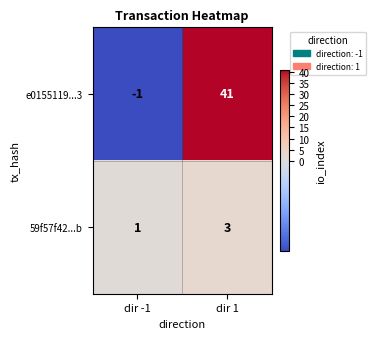

Which series has the widest spread of values?

e0155119...3